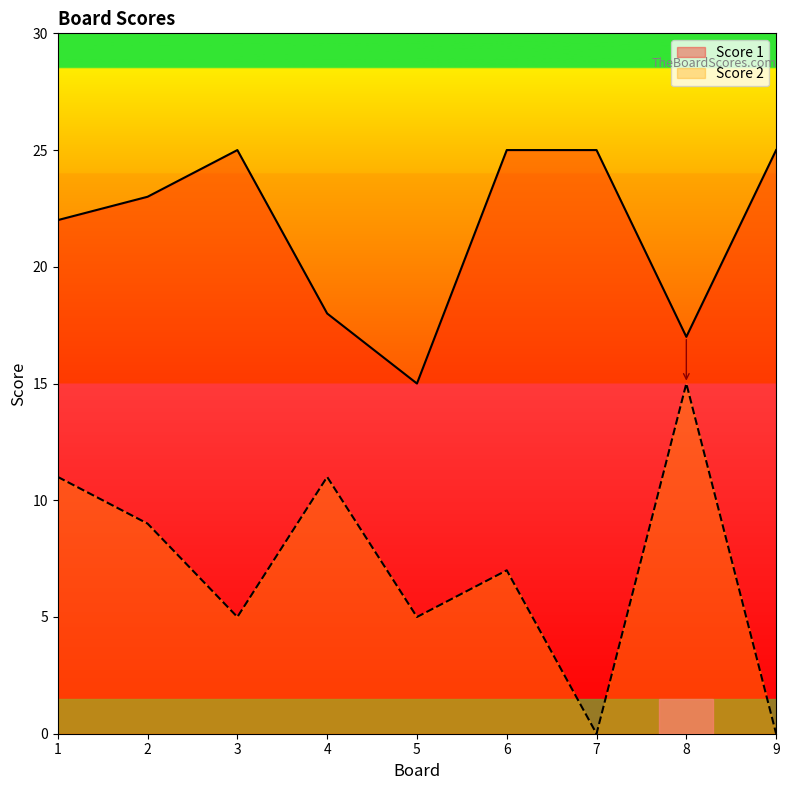

At which category is the sum across all series the highest?

1